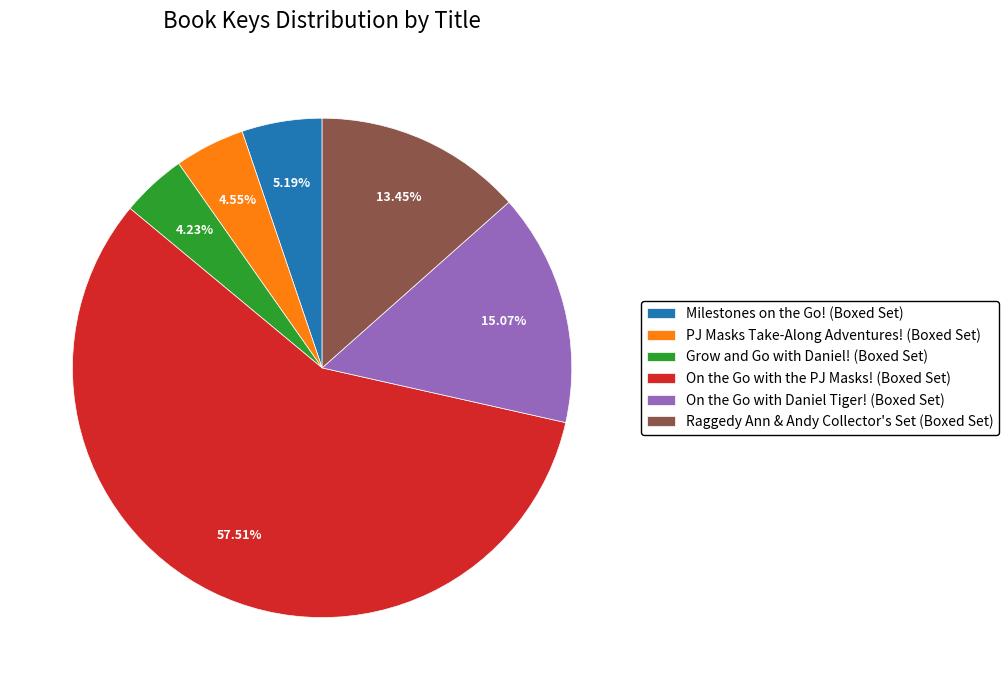

To the nearest percent, what is the average slice percentage?

17%